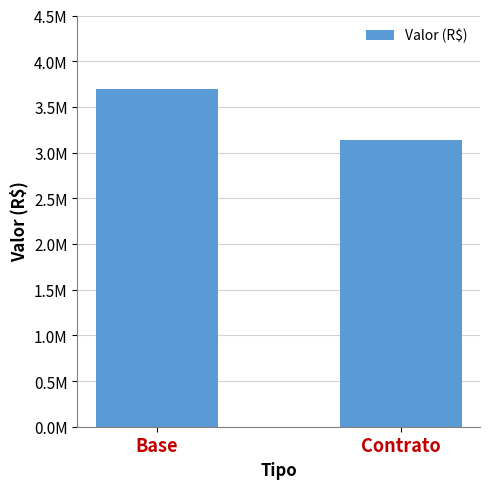

Are the bars horizontal?

No